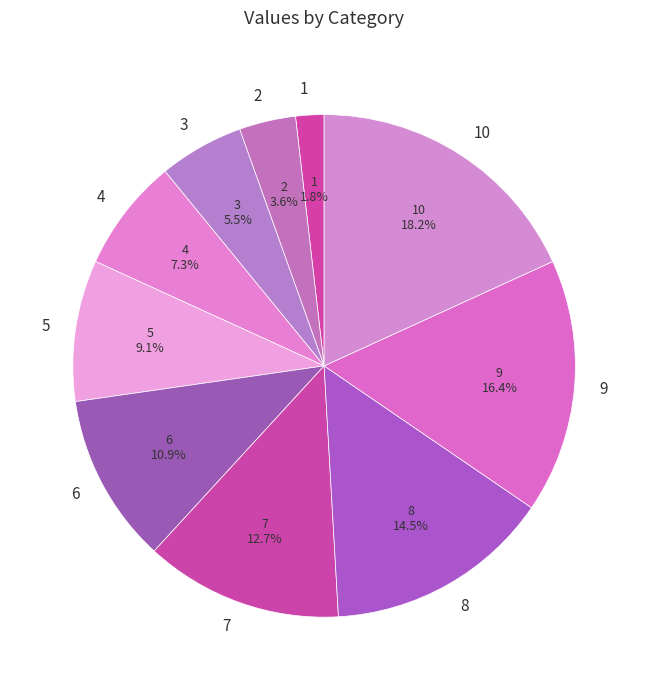

Which slice is the largest?

10